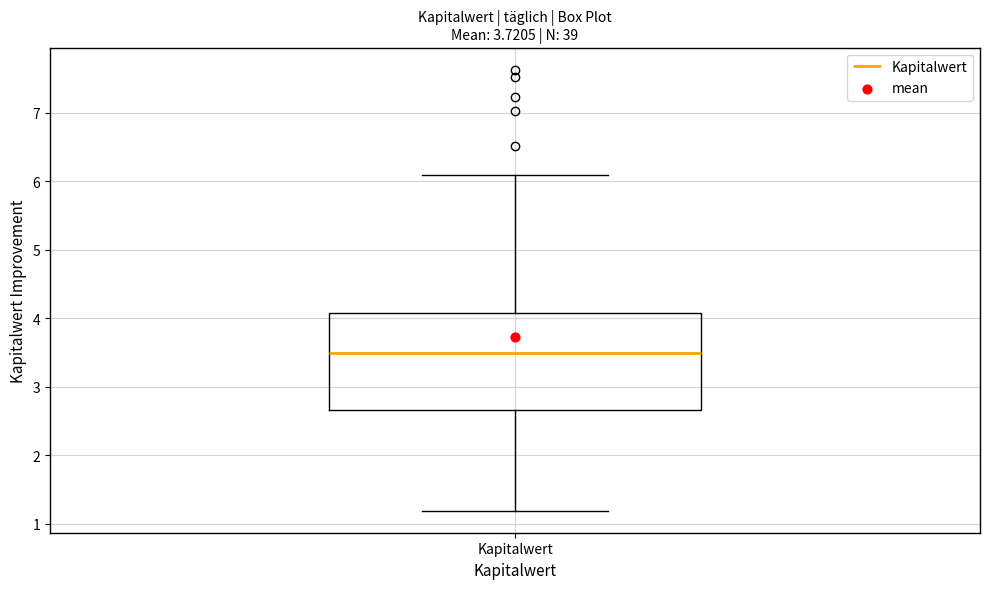

Where does the upper whisker of the box for Kapitalwert end on the y-axis? The values are not printed on the chart, so give them approximately, as read against the axis.

6.1